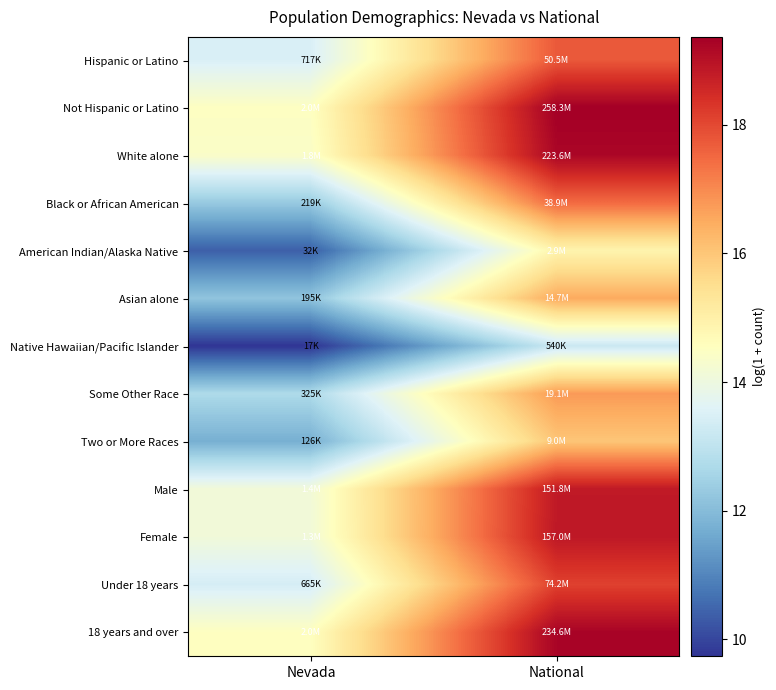

What is the maximum value shown in the chart?

19.4